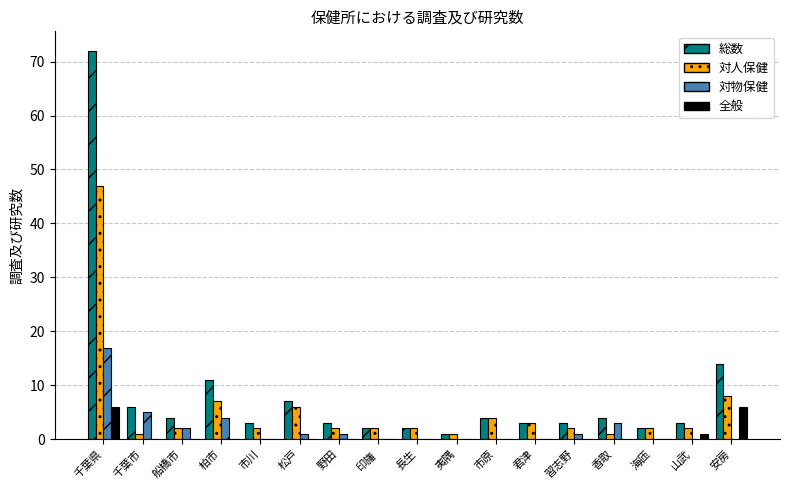

Is it true that 全般 equals 6 at 千葉県?

True